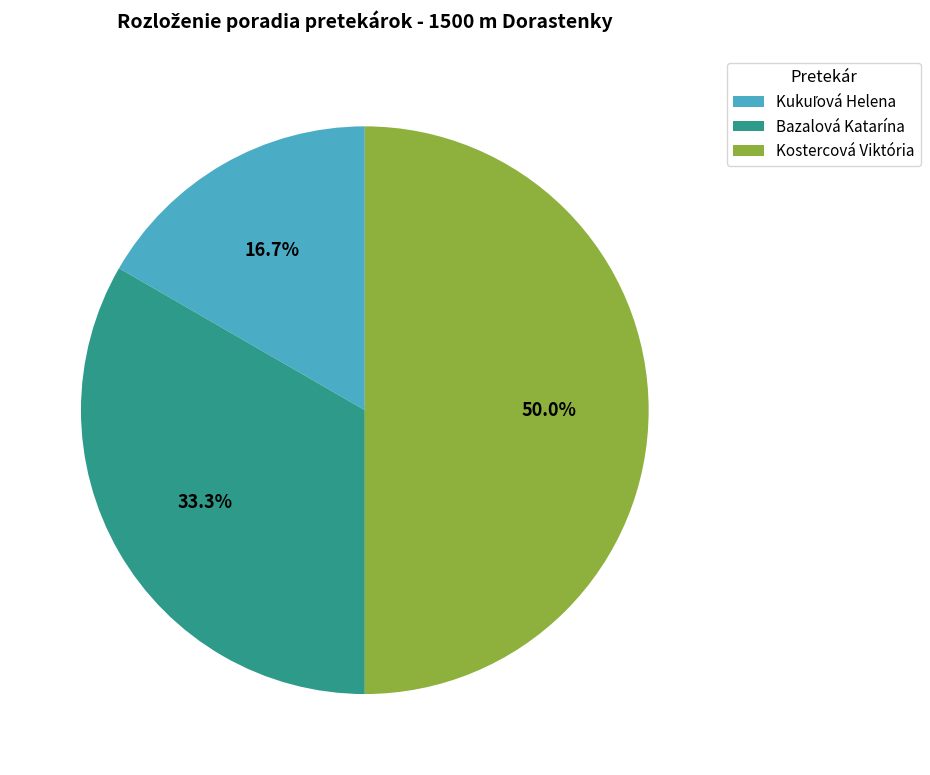

What percentage do Bazalová Katarína and Kostercová Viktória together represent?

83.3%